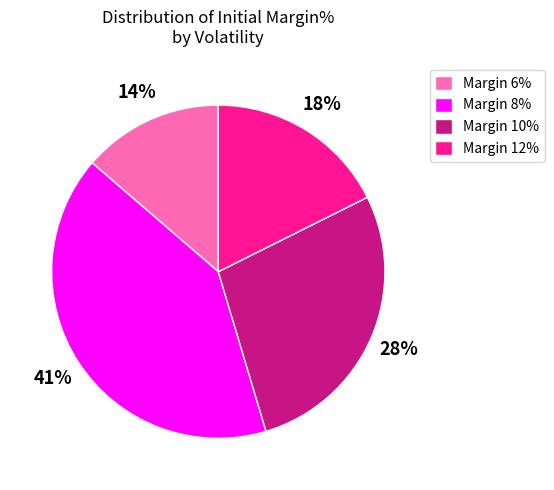

True or false: Margin 12% accounts for 18% of the total.

True